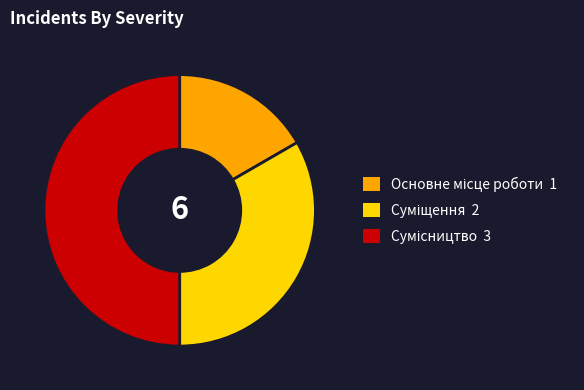

To the nearest percent, what is the difference between the Основне місце роботи and Сумісництво slice percentages?

33%